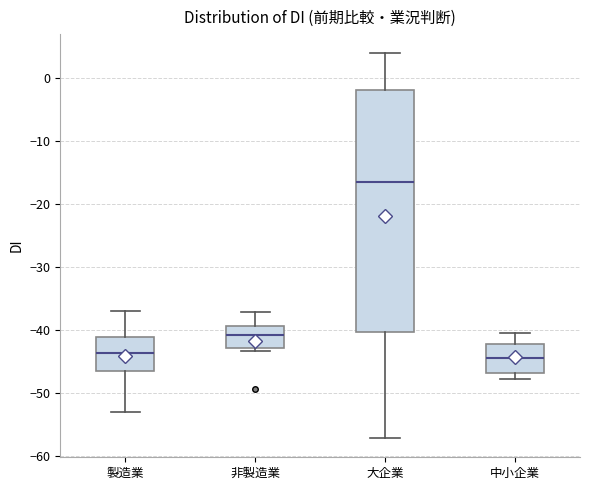

Which box's median line is the highest?

大企業